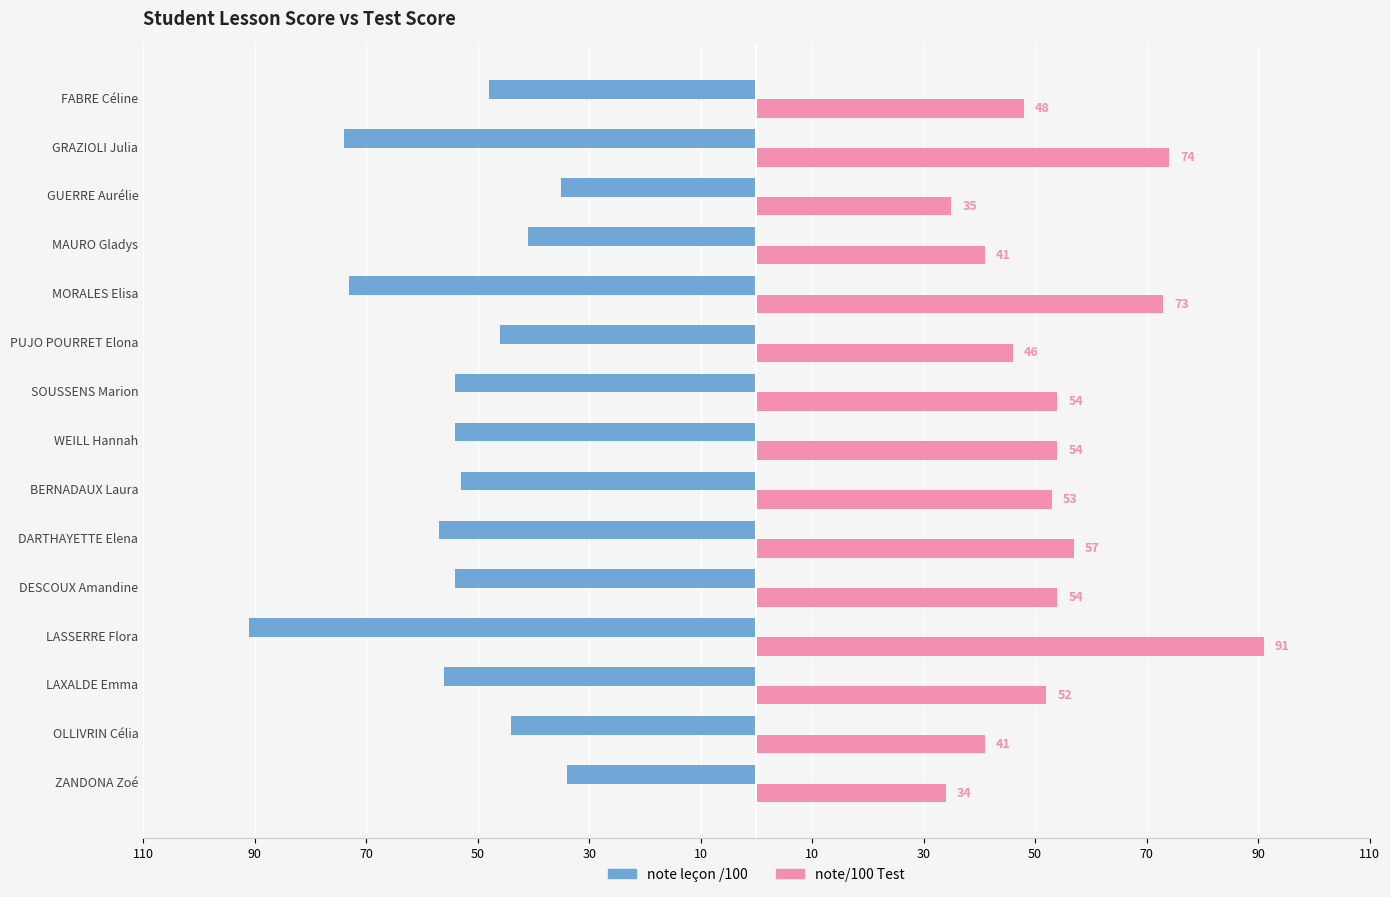

What are all the series names shown in the legend?

note leçon /100, note/100 Test